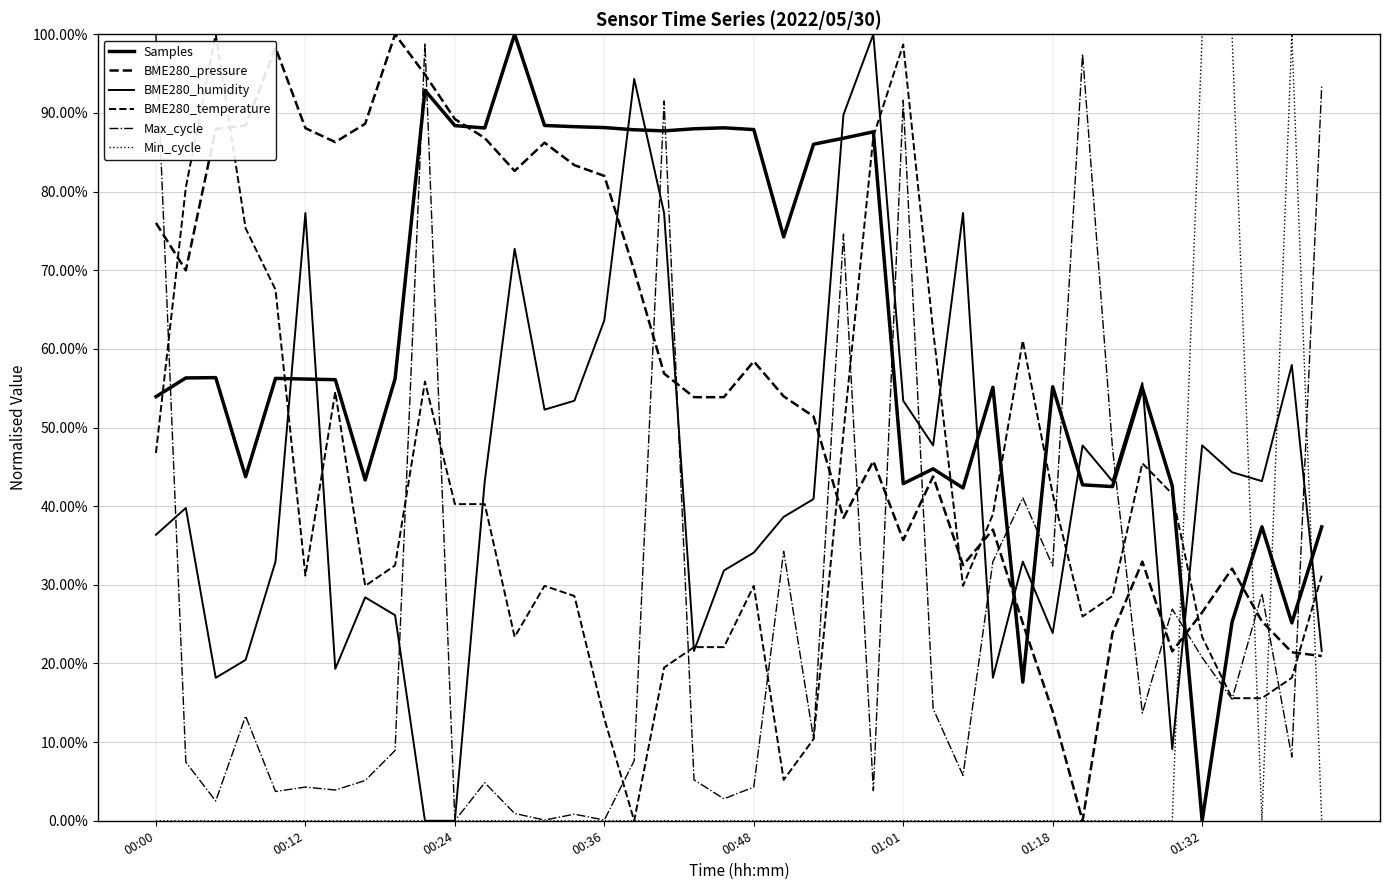

Is this an area chart (filled region under the line)?

No